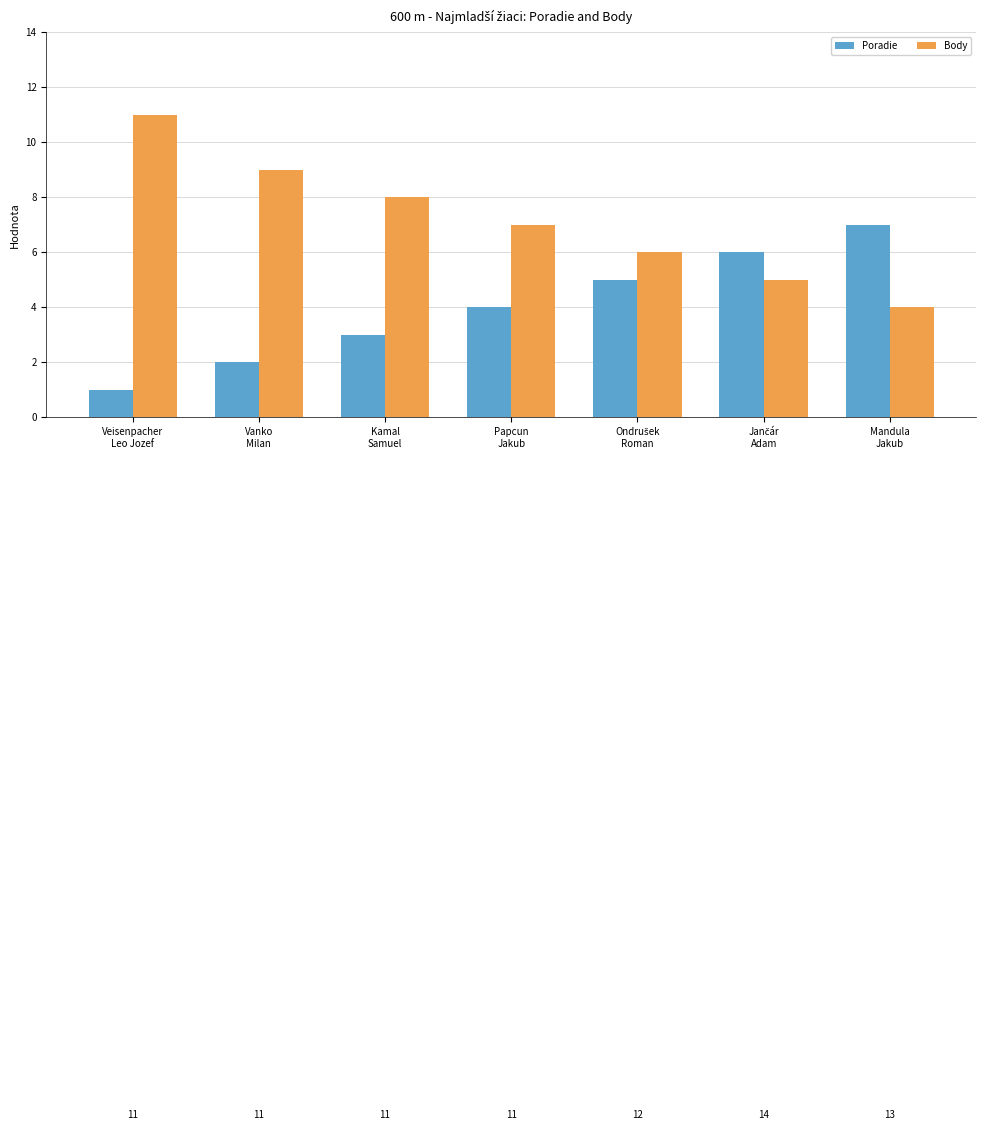

Which series has the largest total across all categories?

Body